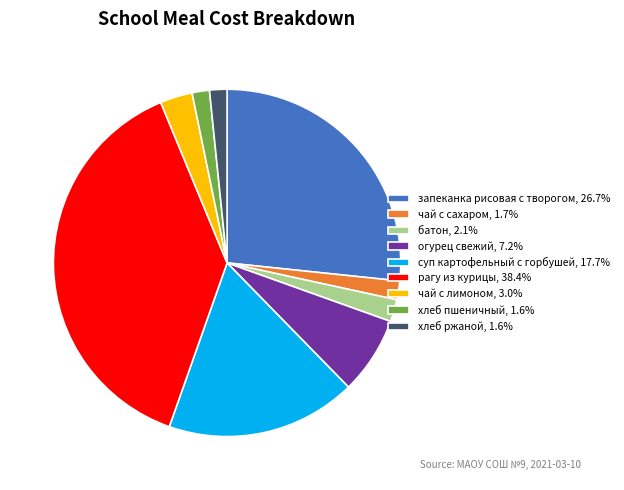

Approximately how many times larger is the value at чай с лимоном, 3.0% compared to батон, 2.1%?

1.5